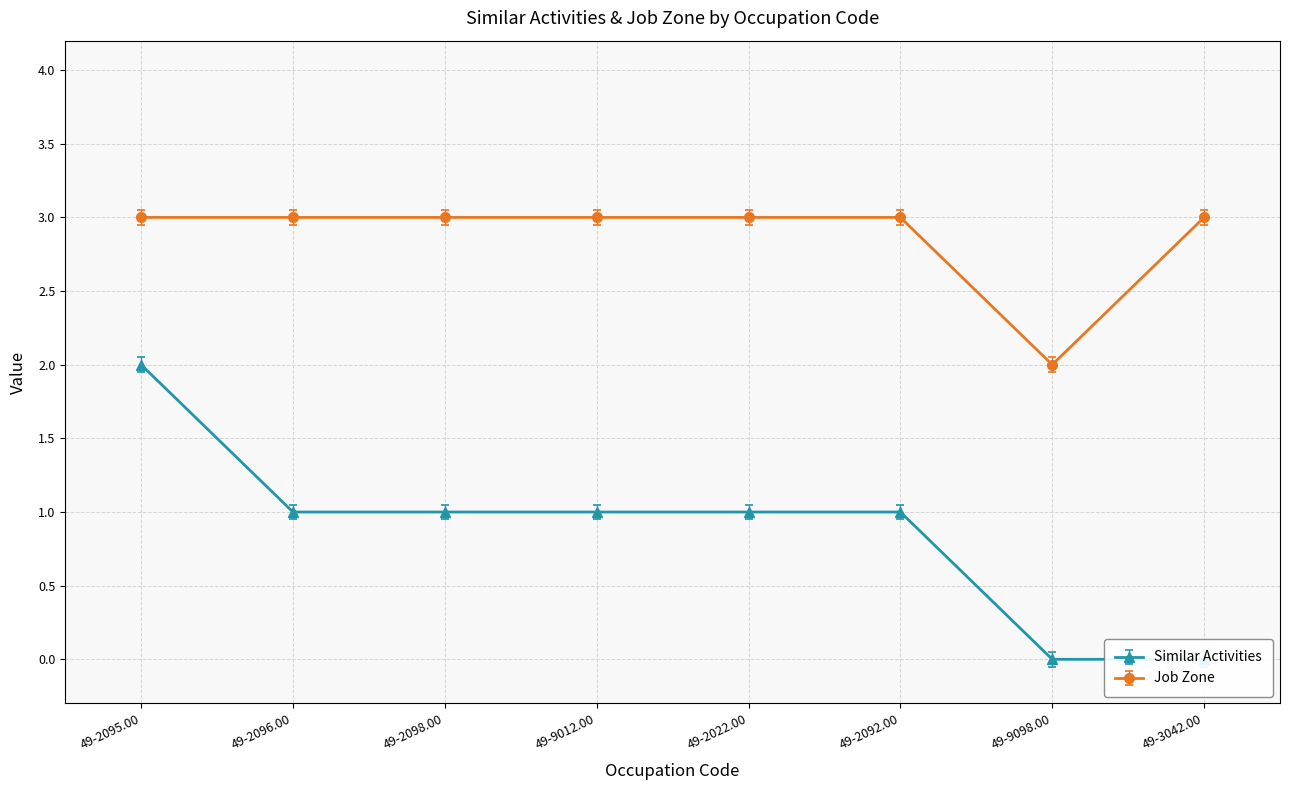

Is this an area chart (filled region under the line)?

No